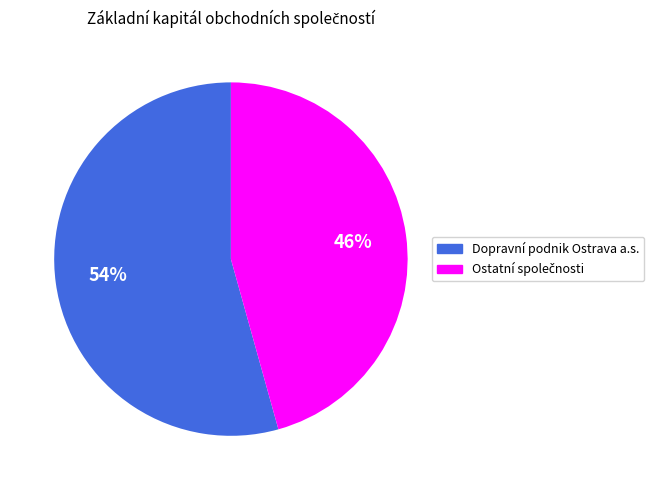

Count the number of slices in the pie.

2